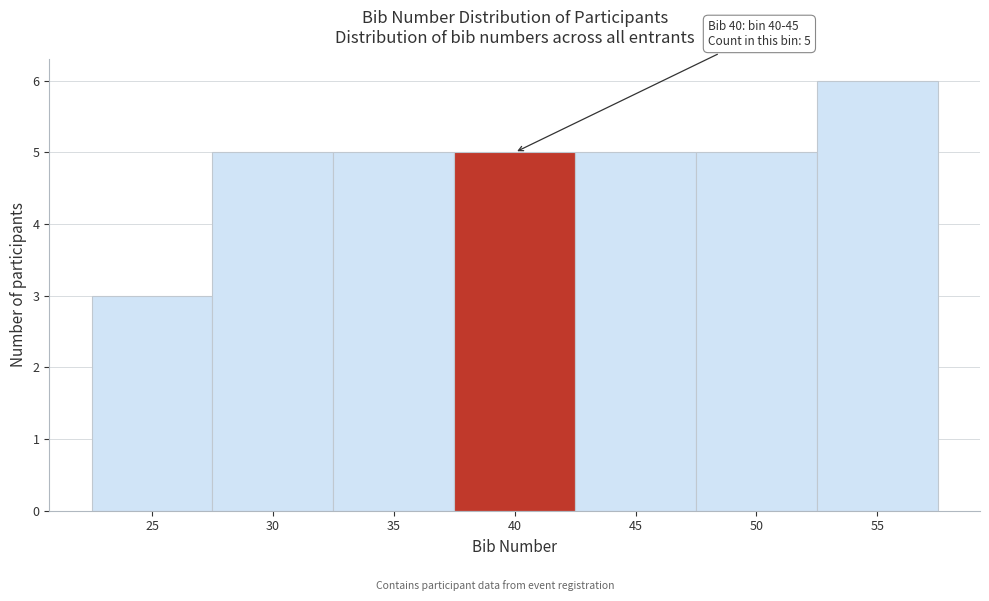

Reading right to left, list all the values displayed in this chart.

6	5	5	5	5	5	3